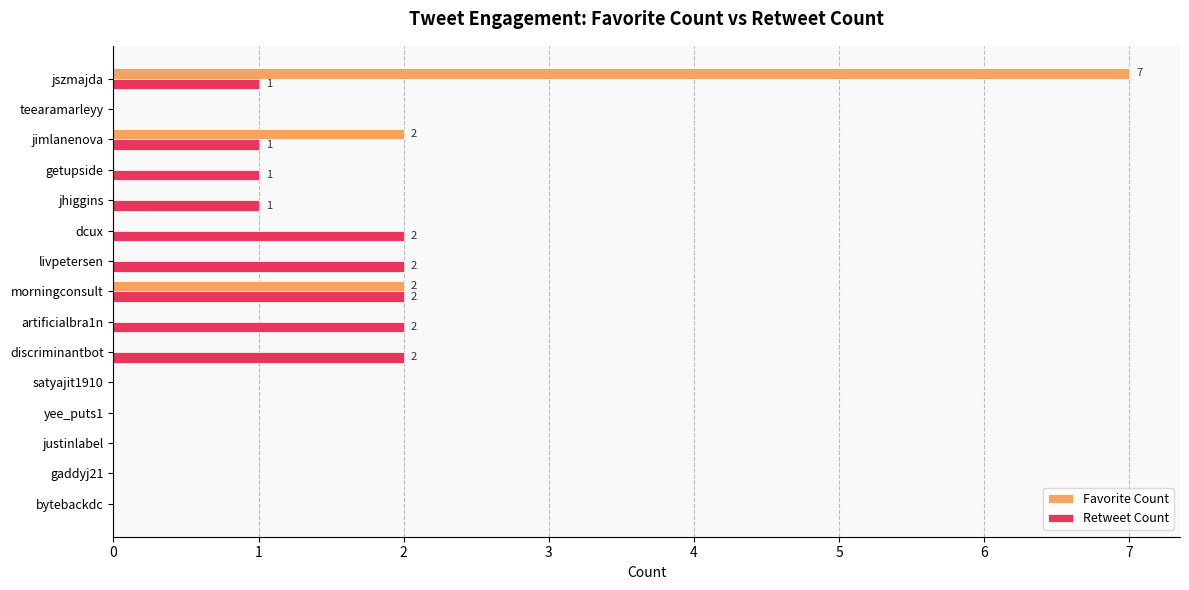

Which series changed the most between jhiggins and satyajit1910?

Retweet Count